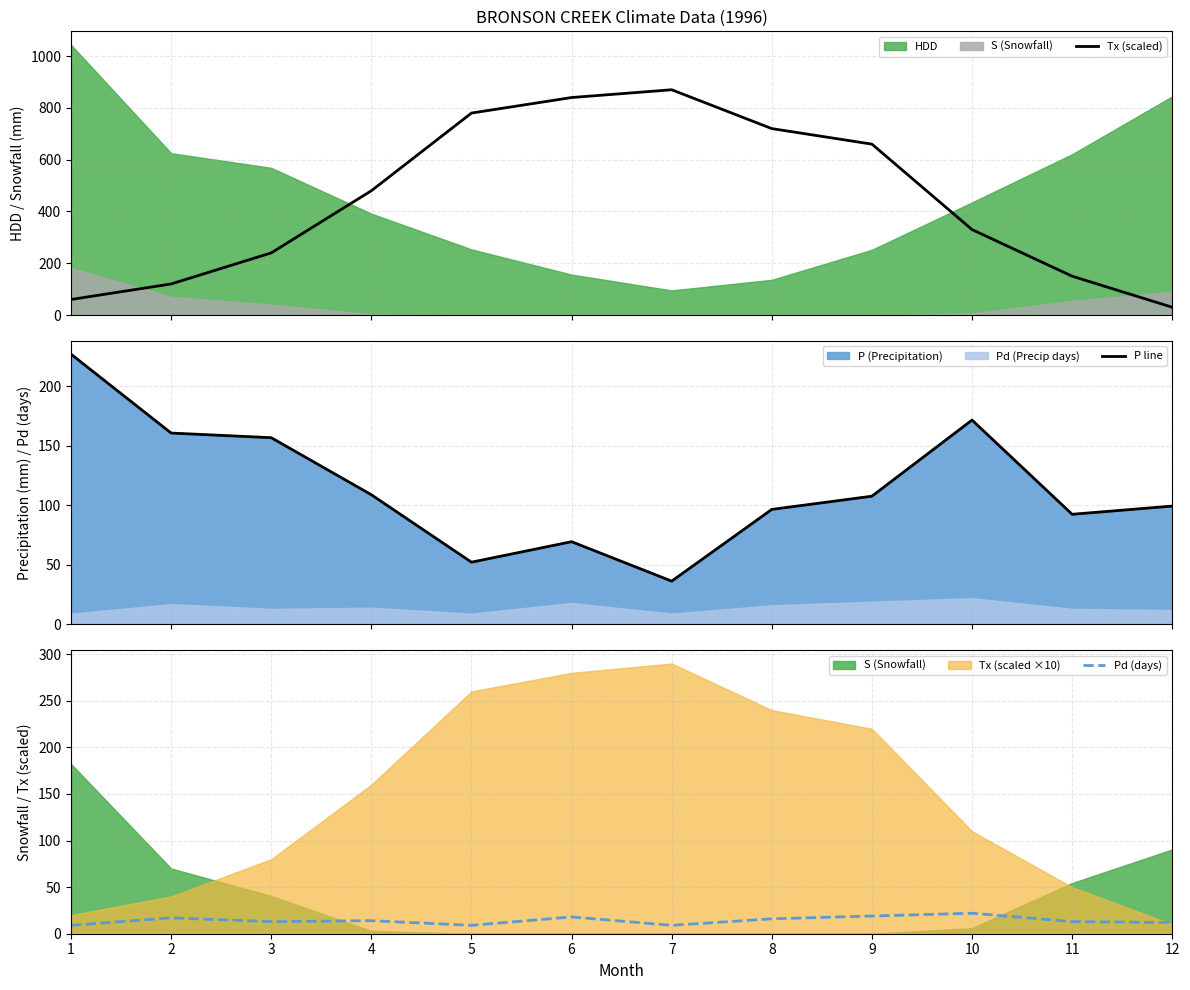

The Tx (scaled) series shows 241.9 at 11. True or false?

False